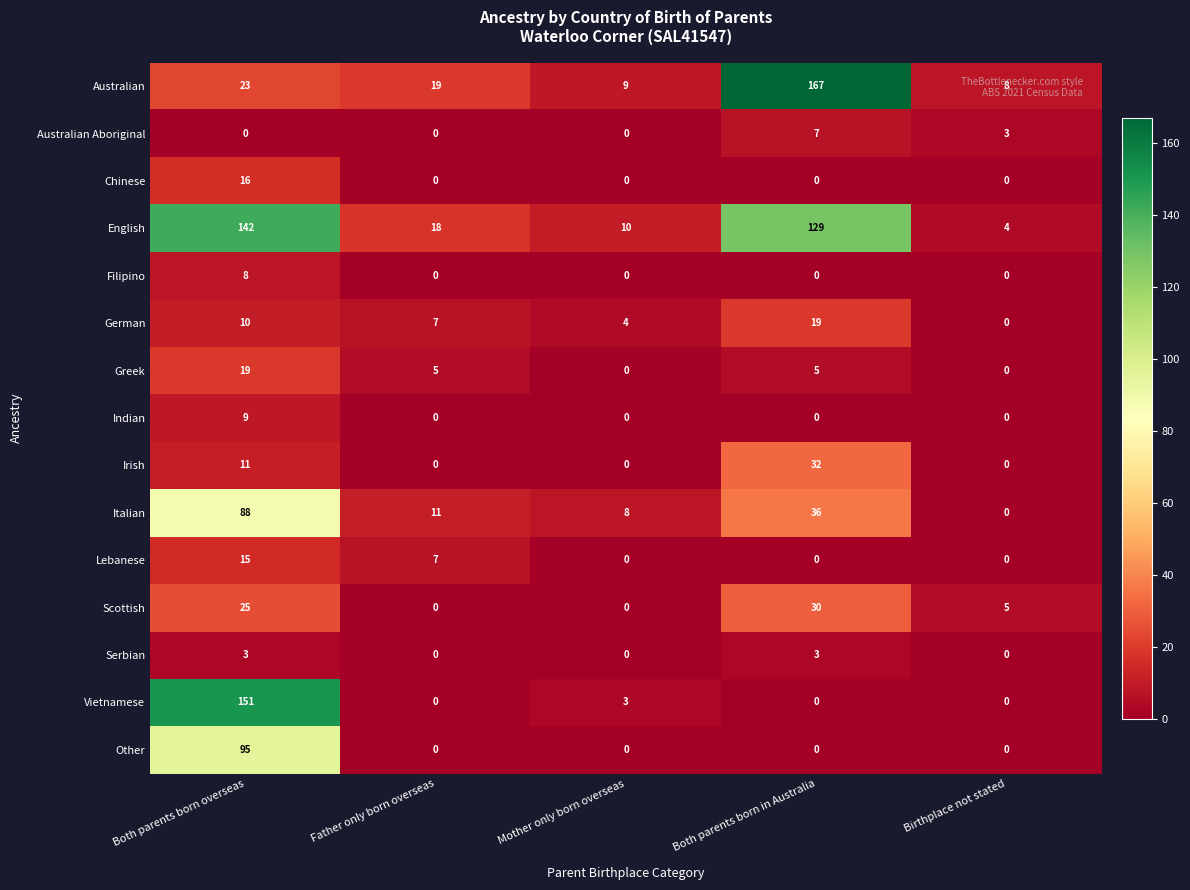

What value does the Lebanese series have at Both parents born overseas, to the nearest 10?

20